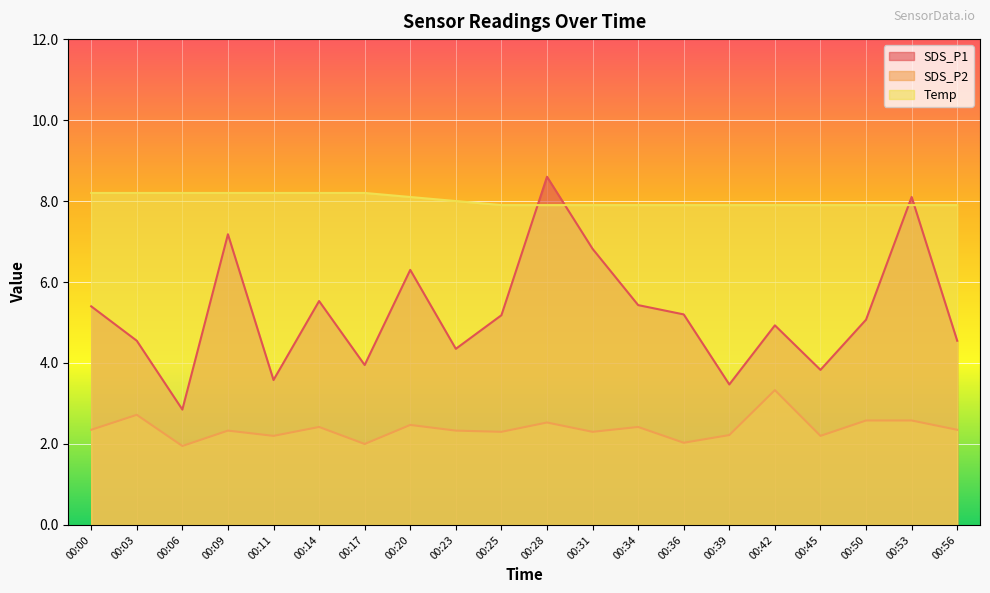

Which category has the highest value in the Temp series?

00:00